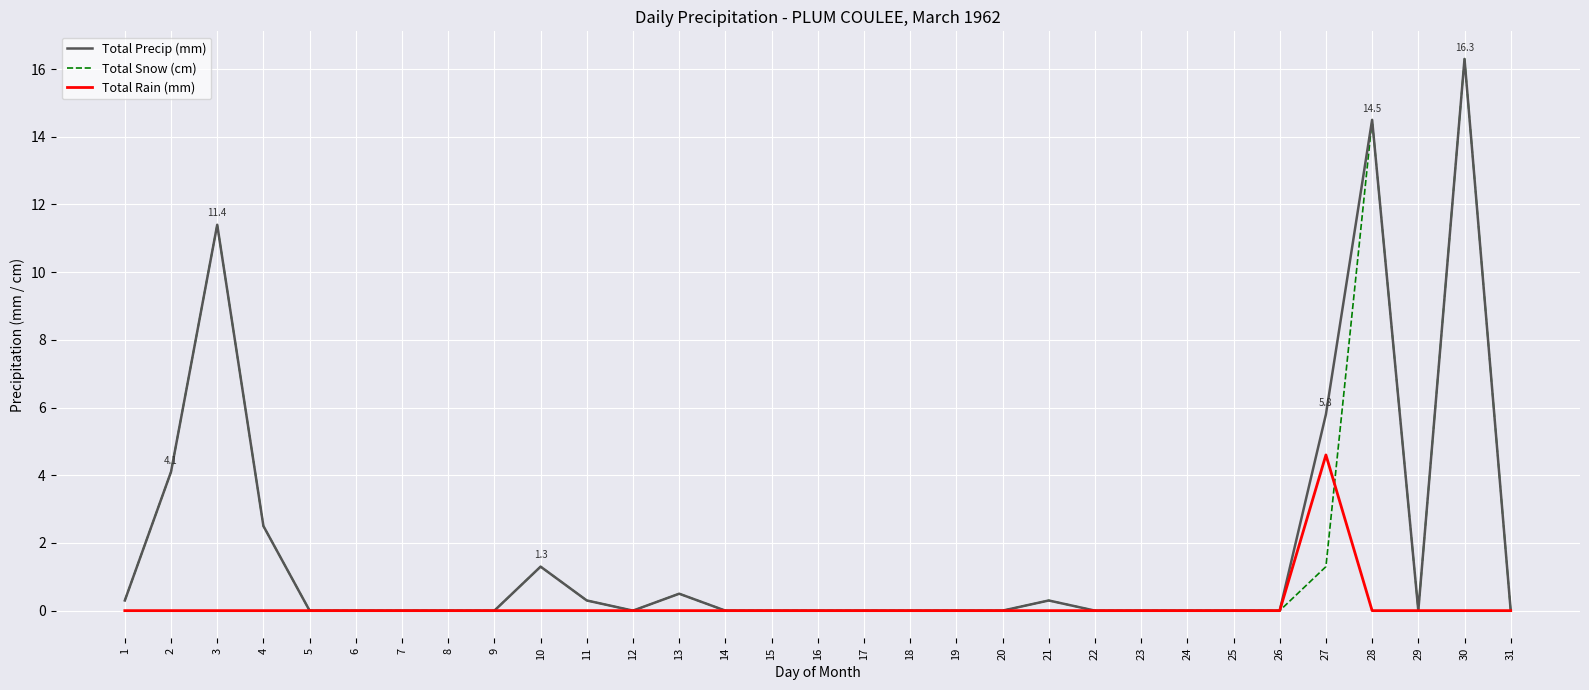

The value of Total Precip (mm) at 22 is 0.0. True or false?

True